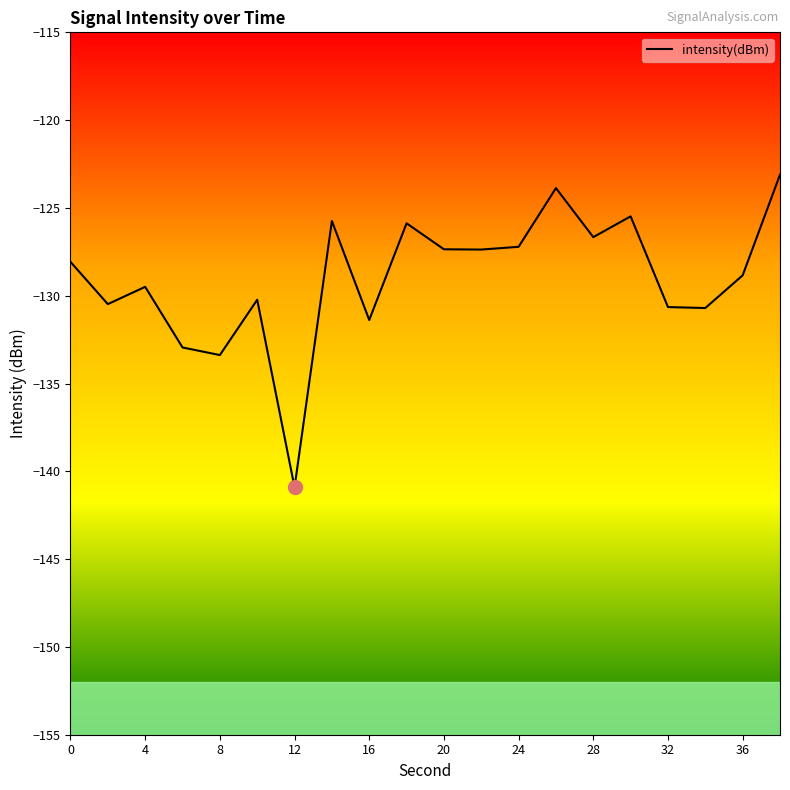

What is the difference between the maximum and minimum values?

17.8